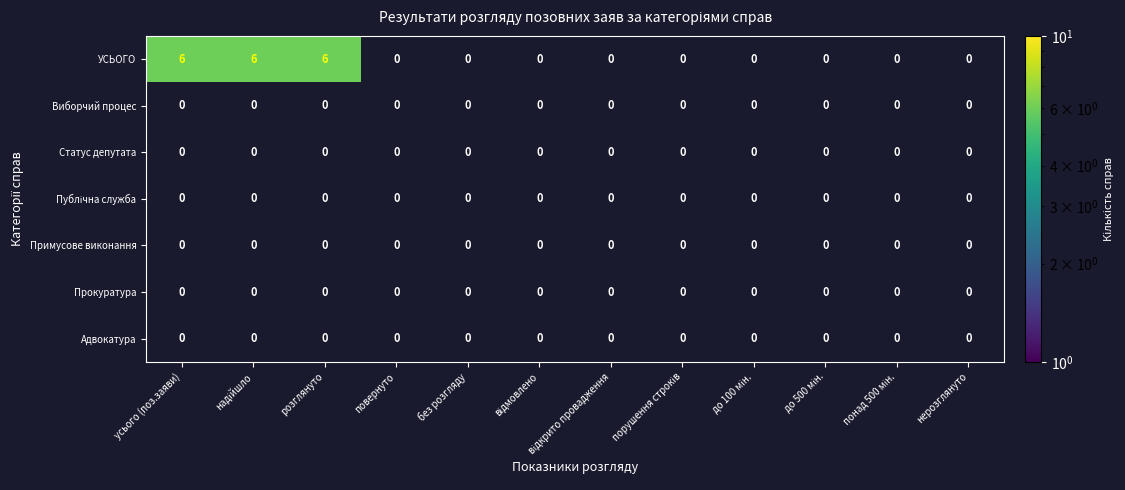

Rank the series by their maximum value, from highest to lowest.

УСЬОГО, Виборчий процес, Статус депутата, Публічна служба, Примусове виконання, Прокуратура, Адвокатура